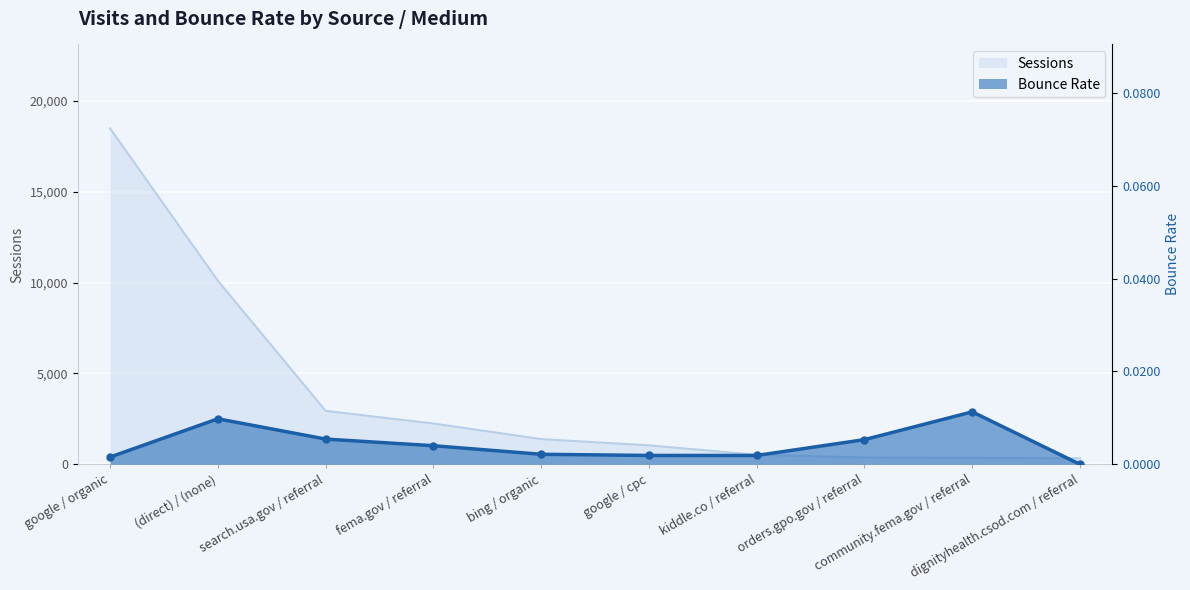

What are all the series names shown in the legend?

Sessions, Bounce Rate